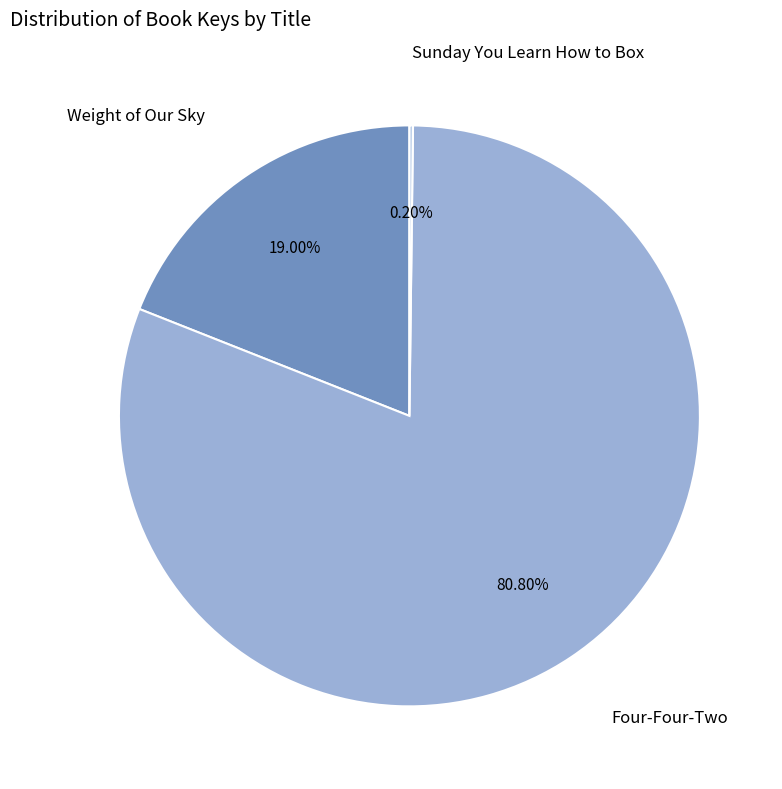

Is there any slice that represents more than half of the pie?

Yes